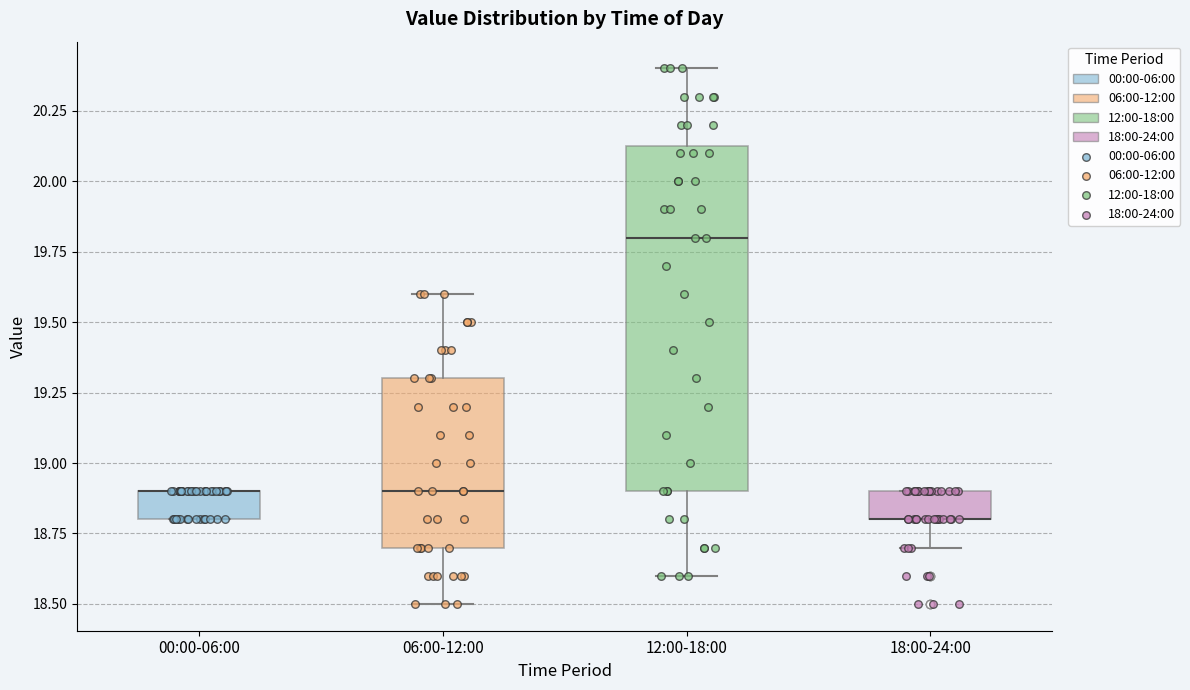

Where is the lower edge of the box for 00:00-06:00 on the y-axis? The values are not printed on the chart, so give them approximately, as read against the axis.

18.80